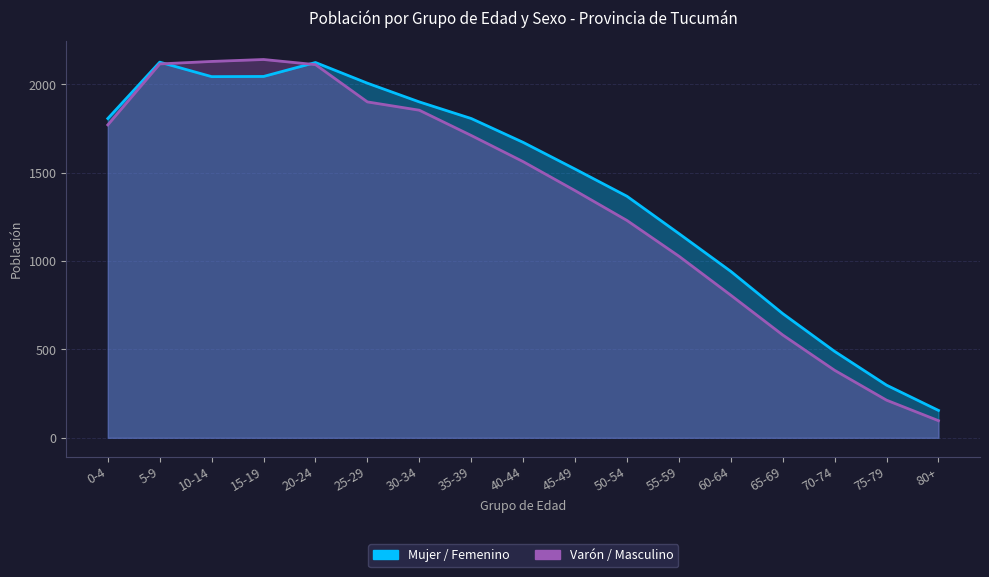

At which category is the sum across all series the highest?

5-9